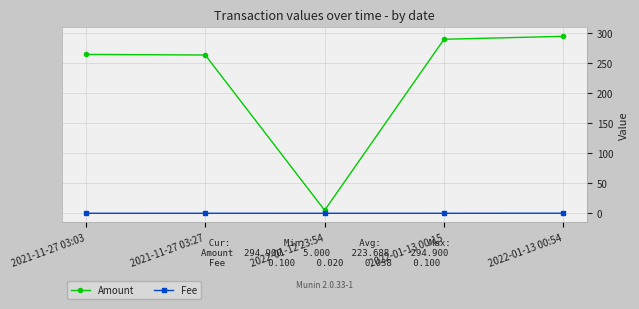

Which series changed the most between 2021-11-27 03:27 and 2022-01-12 23:54?

Amount